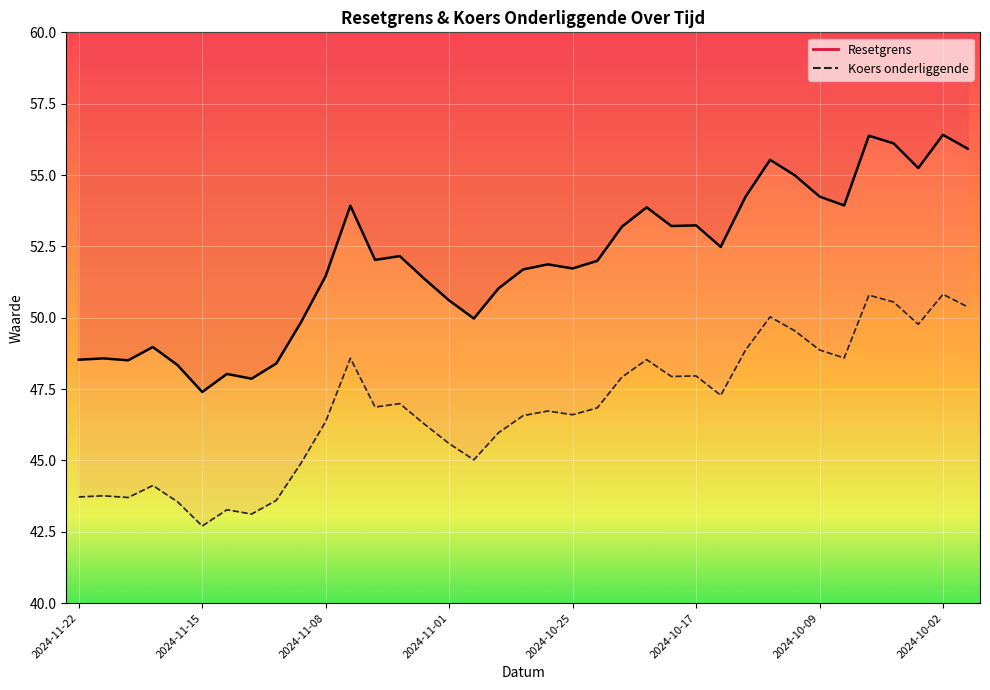

At which category is the sum across all series the highest?

2024-10-02